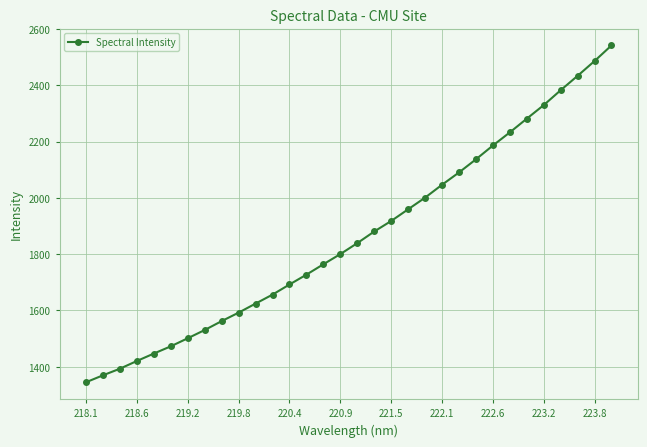

What is the difference between the maximum and minimum values?

1196.9